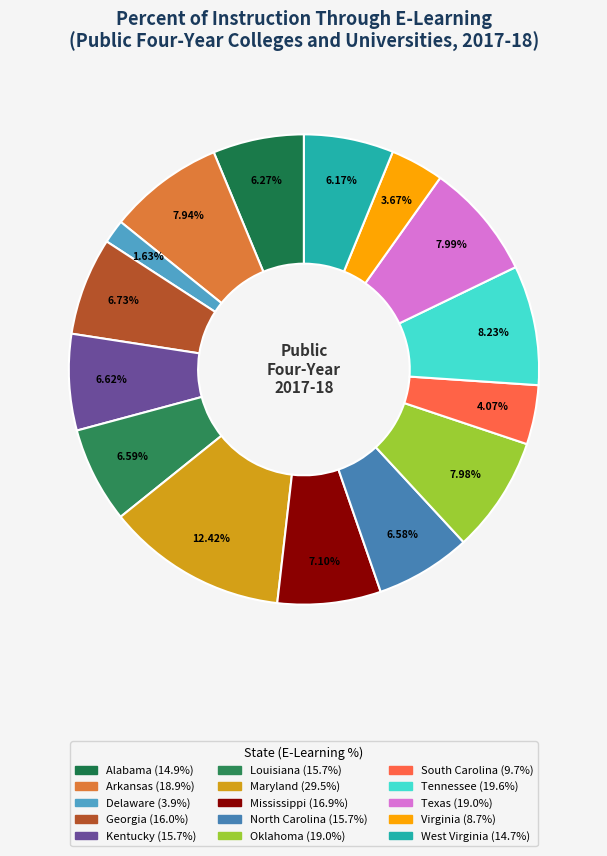

Is it true that Louisiana is 7% of the pie?

True